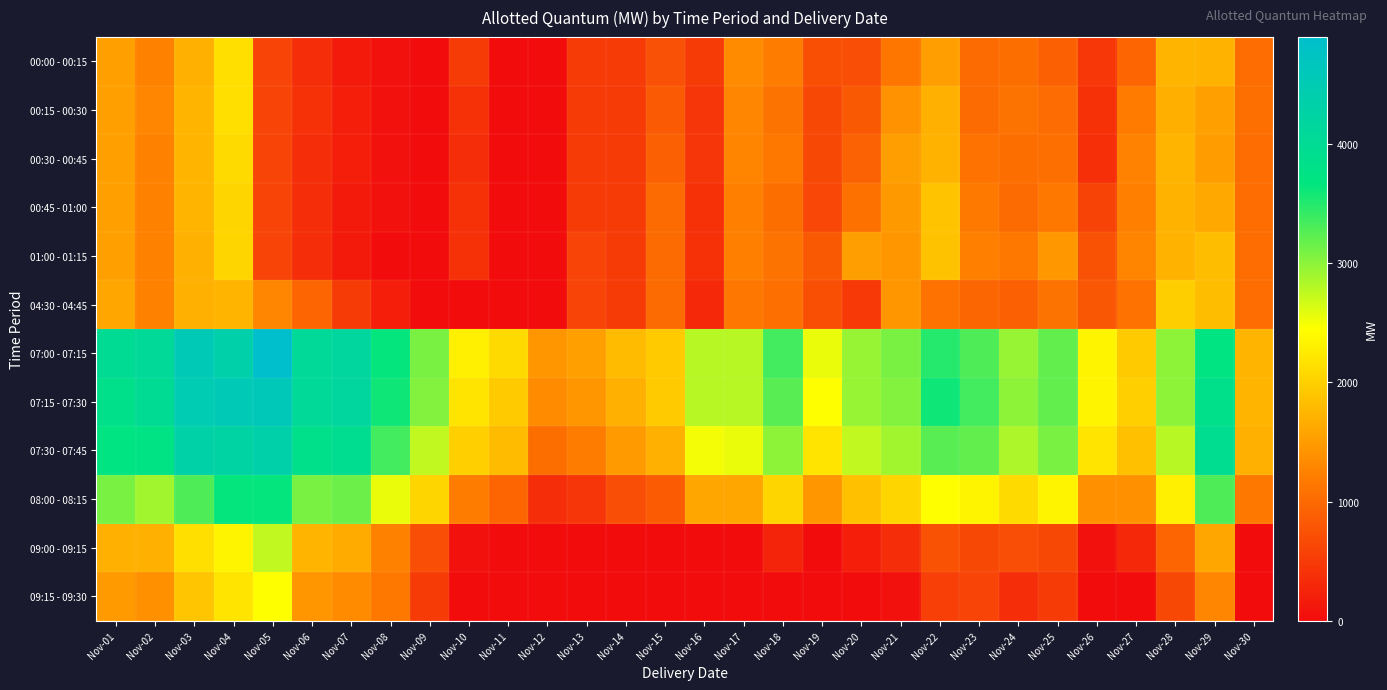

Which has a higher value, Nov-02 or Nov-29?

Nov-29